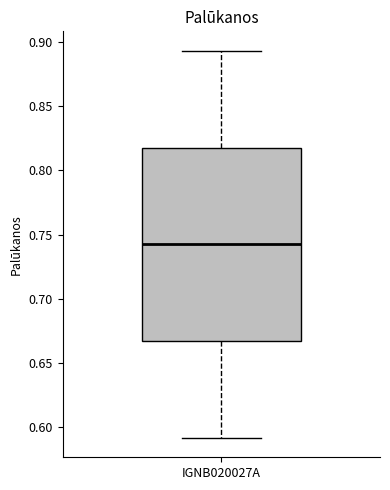

Read this box plot against the y-axis: the position of the median line, the range covered by the box, and the ends of both whiskers. The values are not printed on the chart, so give them approximately, as read against the axis.

median 0.740, box 0.665 to 0.820, whiskers 0.590 to 0.895